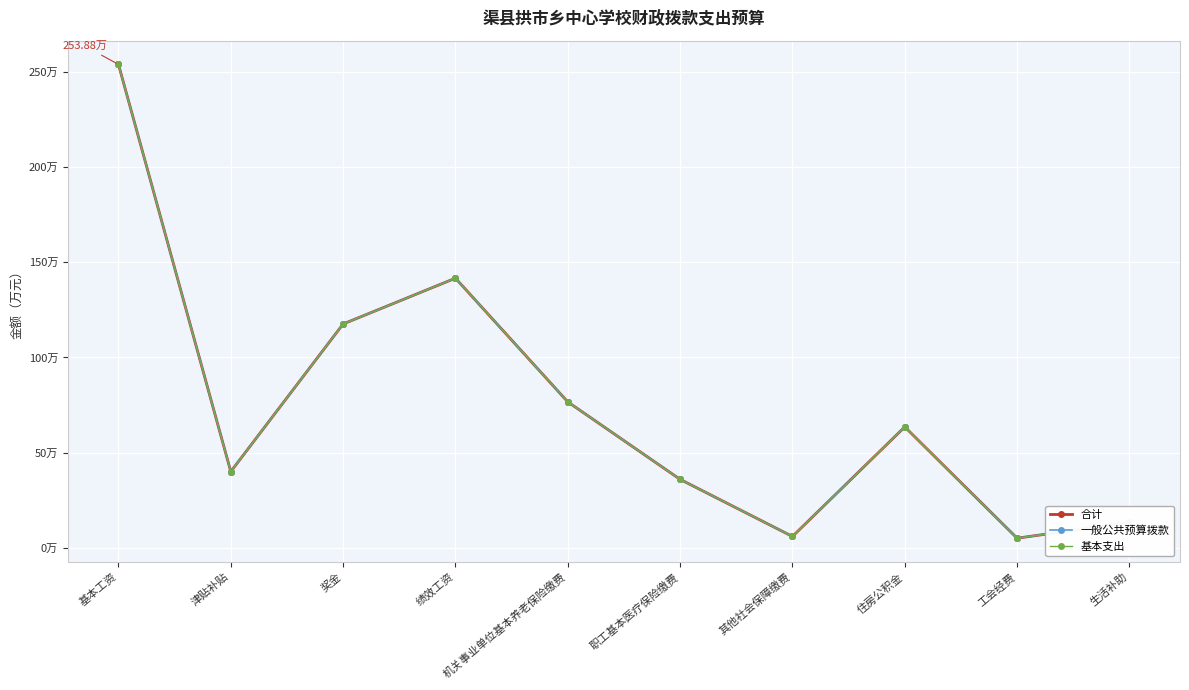

What position from the left is 机关事业单位基本养老保险缴费?

5